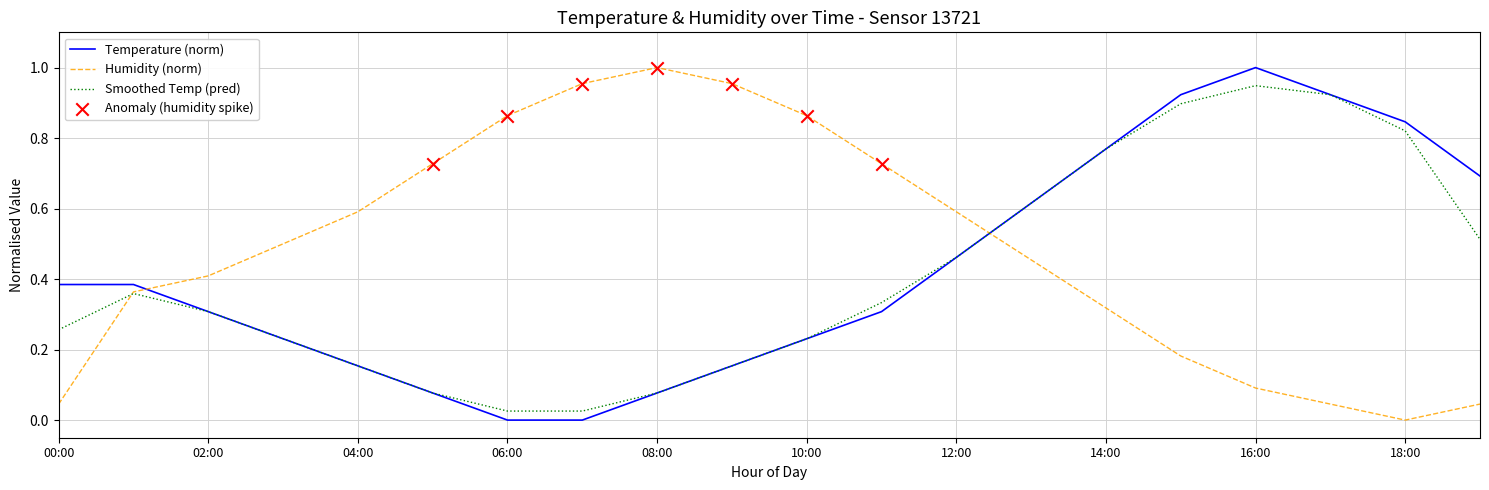

Which series has the largest total across all categories?

Humidity (norm)